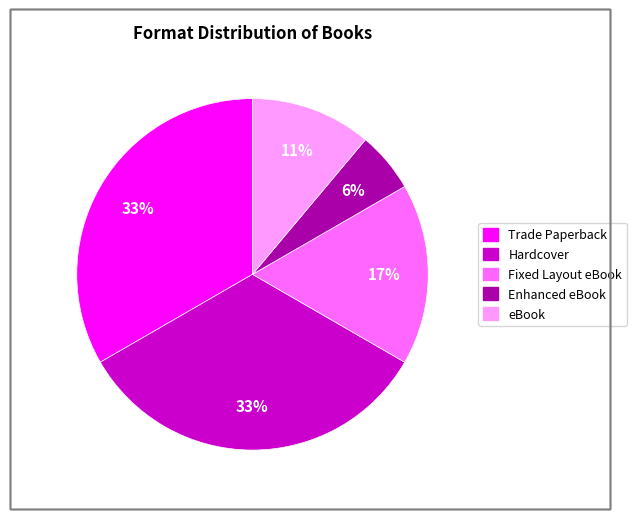

Does any single category account for the majority?

No